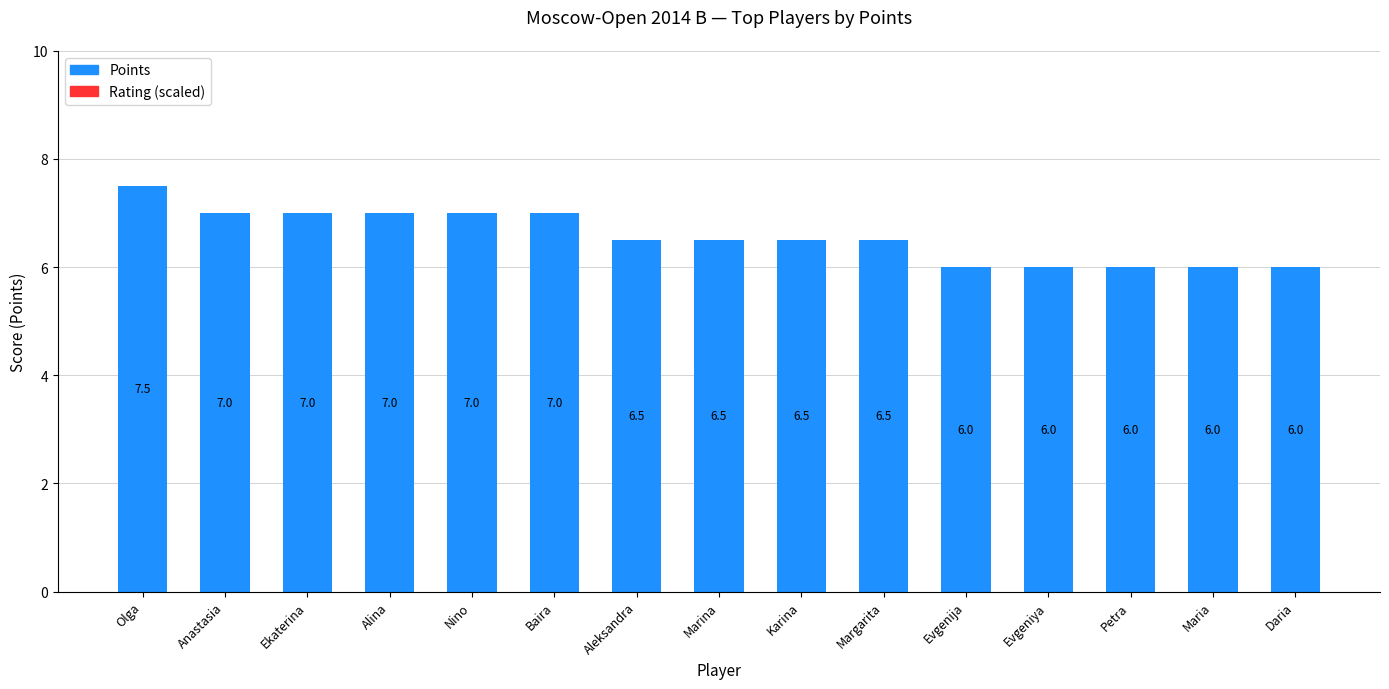

How many bars are there in total?

15